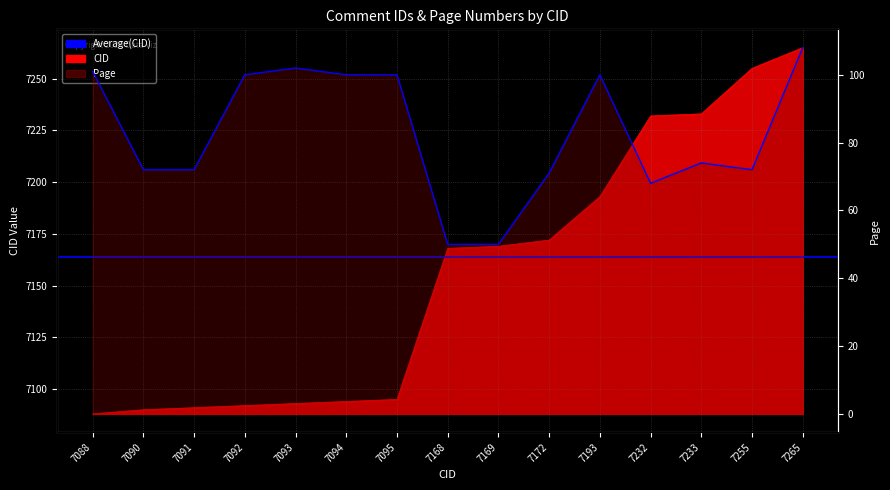

What is the value of the Page point at the 2nd from the left?

72